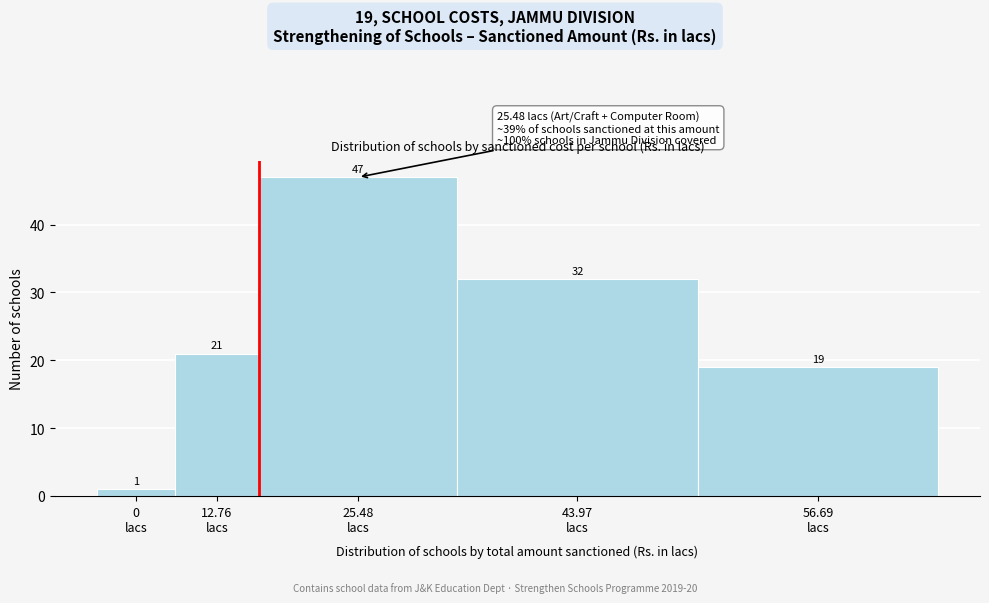

Reading left to right, transcribe all the data shown in this chart.

1	21	47	32	19